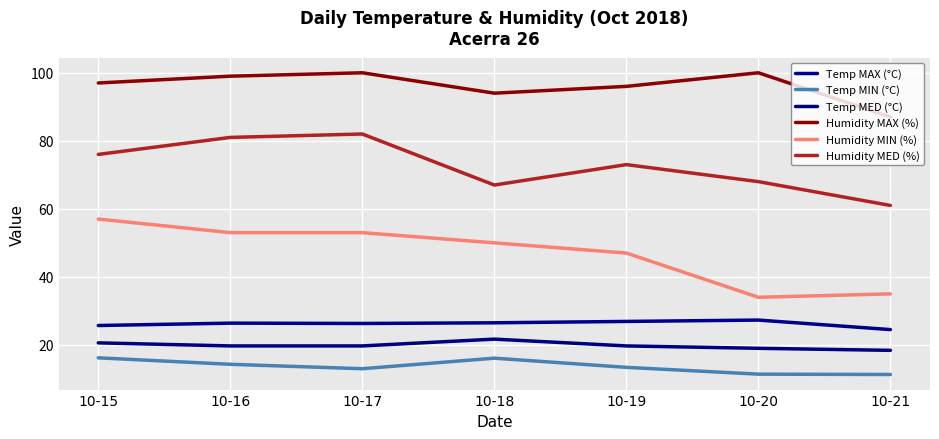

The Temp MED (°C) series shows 18.4 at 10-21. True or false?

True